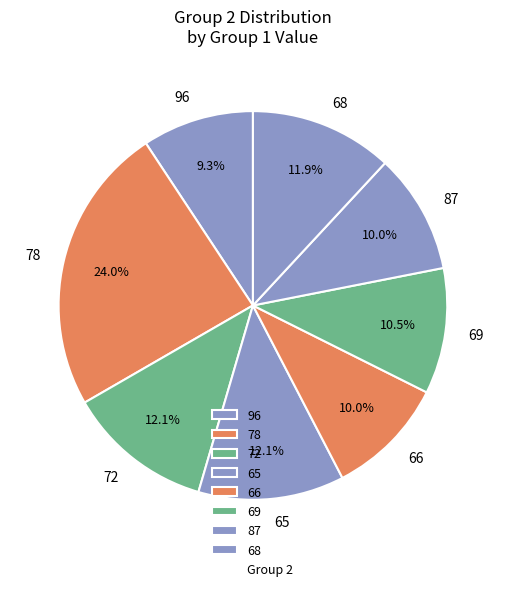

The 68 slice represents 12% of the pie. True or false?

True